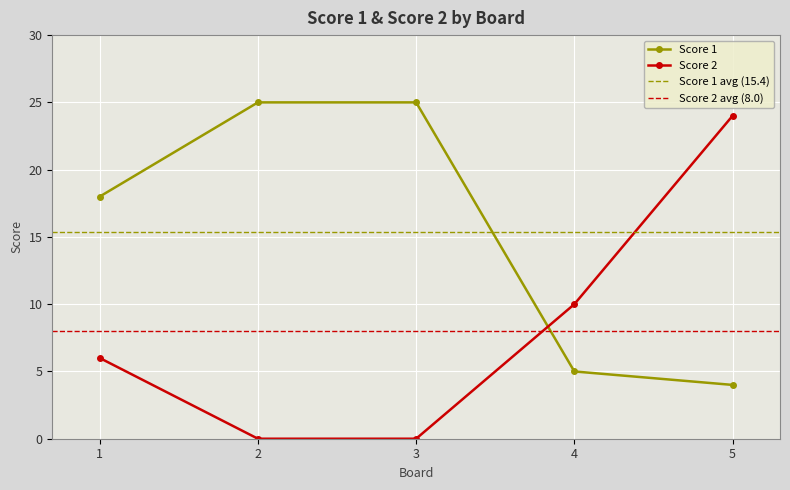

What are all the series names shown in the legend?

Score 1, Score 2